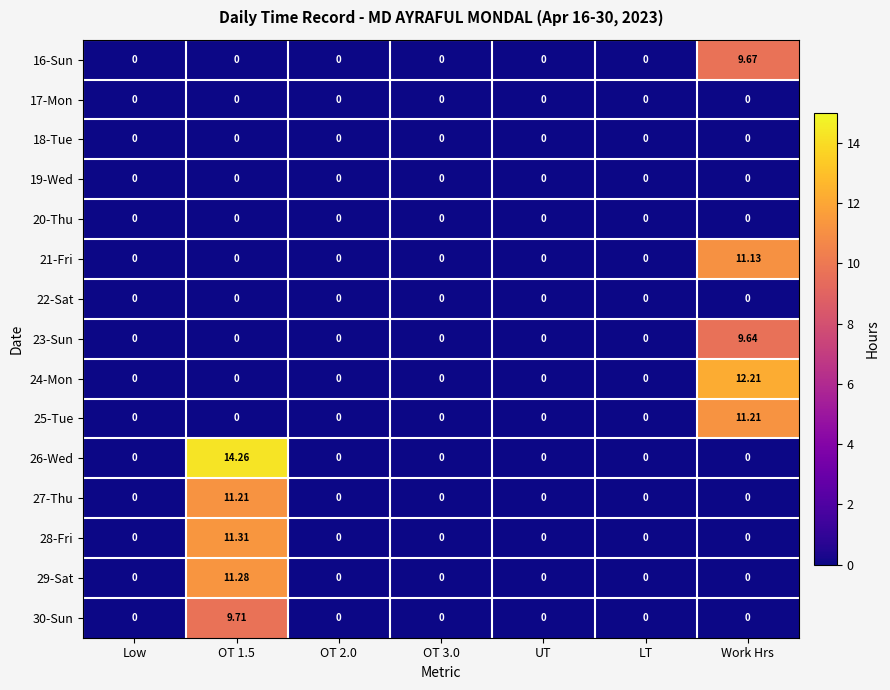

How many data points in 23-Sun are above 0?

1